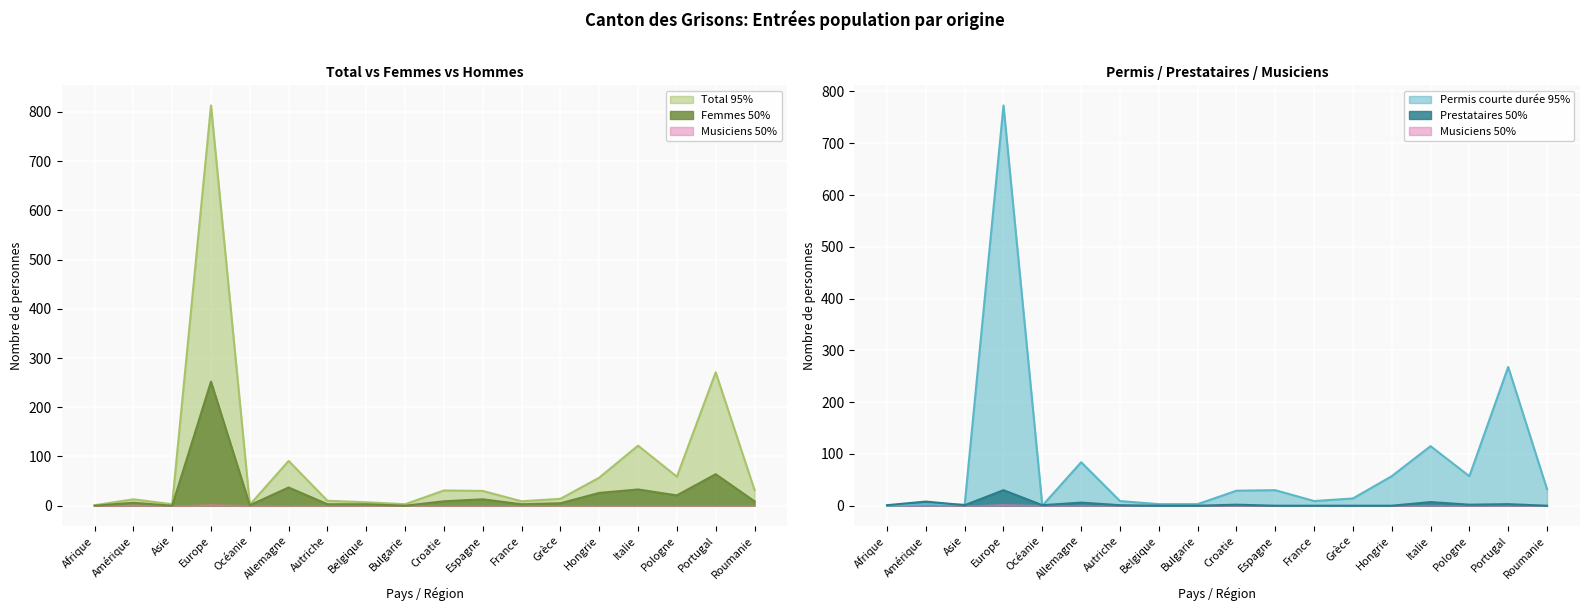

At which label does Femmes reach its peak?

Europe